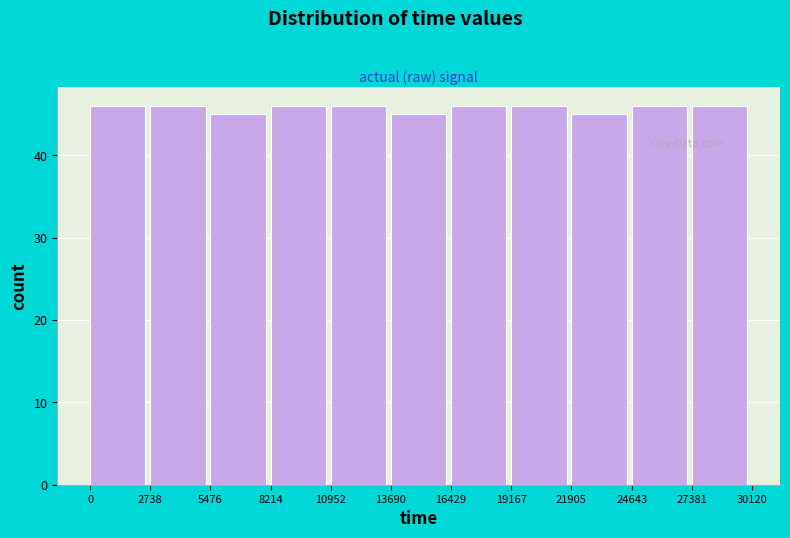

Reading left to right, list every bar in this chart as the range it spans on the x-axis followed by its height. The values are not printed on the chart, so give them approximately, as read against the axis.

0 to 2738: 46
2738 to 5476: 46
5476 to 8214: 45
8214 to 10952: 46
10952 to 13690: 46
13690 to 16429: 45
16429 to 19167: 46
19167 to 21905: 46
21905 to 24643: 45
24643 to 27381: 46
27381 to 30120: 46